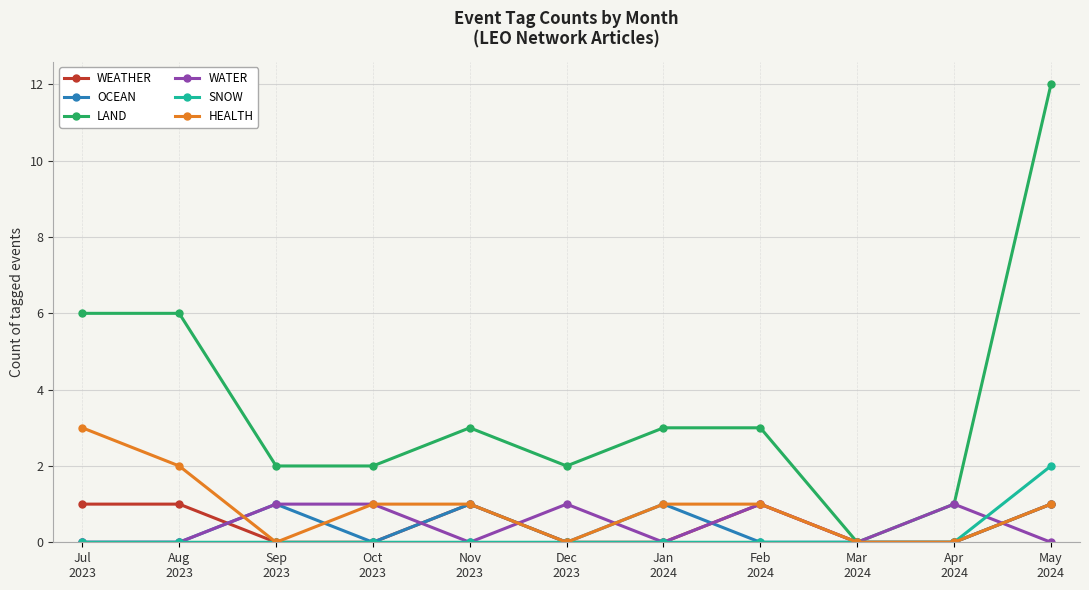

What is the label of the 8th point from the left?

Feb
2024